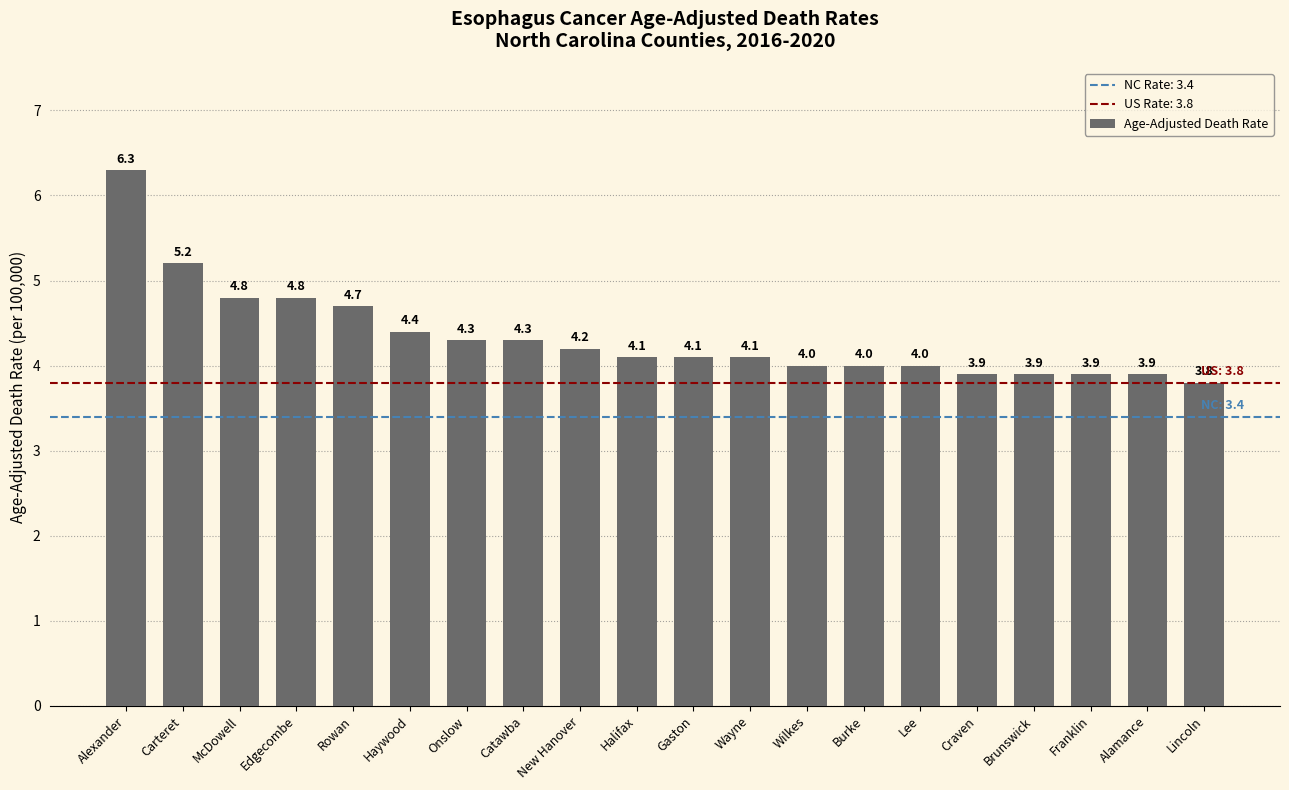

The value at Onslow is 2.5. True or false?

False